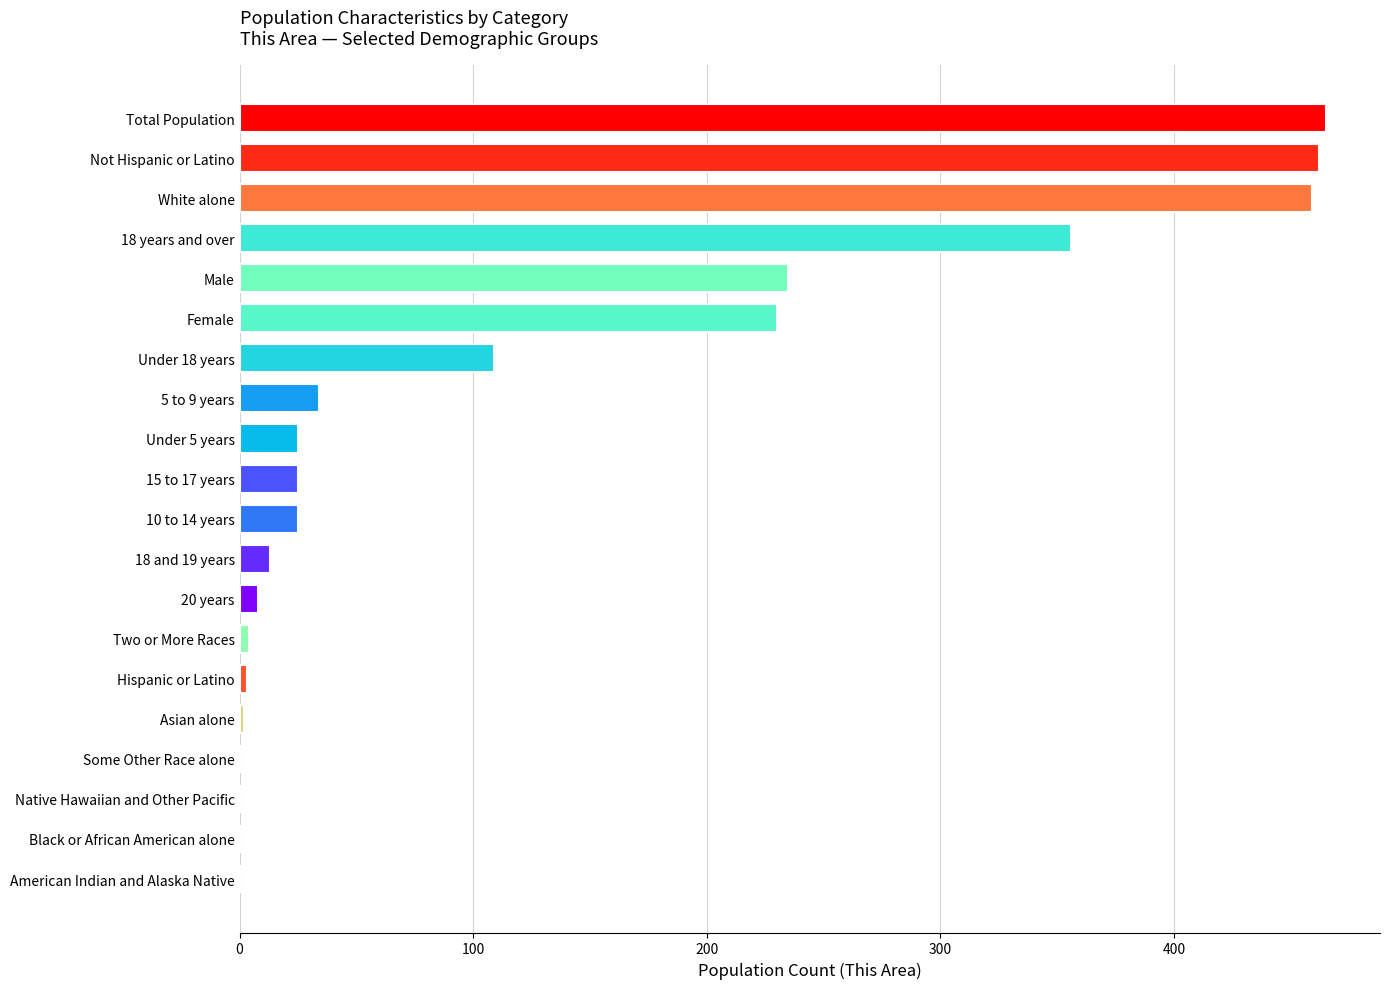

Is it true that the value at Not Hispanic or Latino is 302?

False